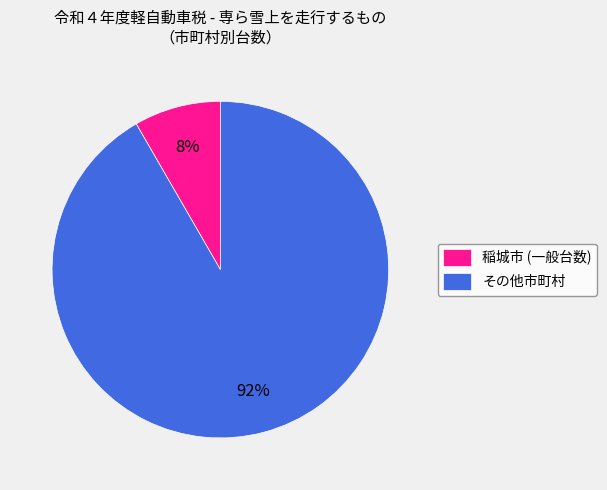

Count the number of slices in the pie.

2